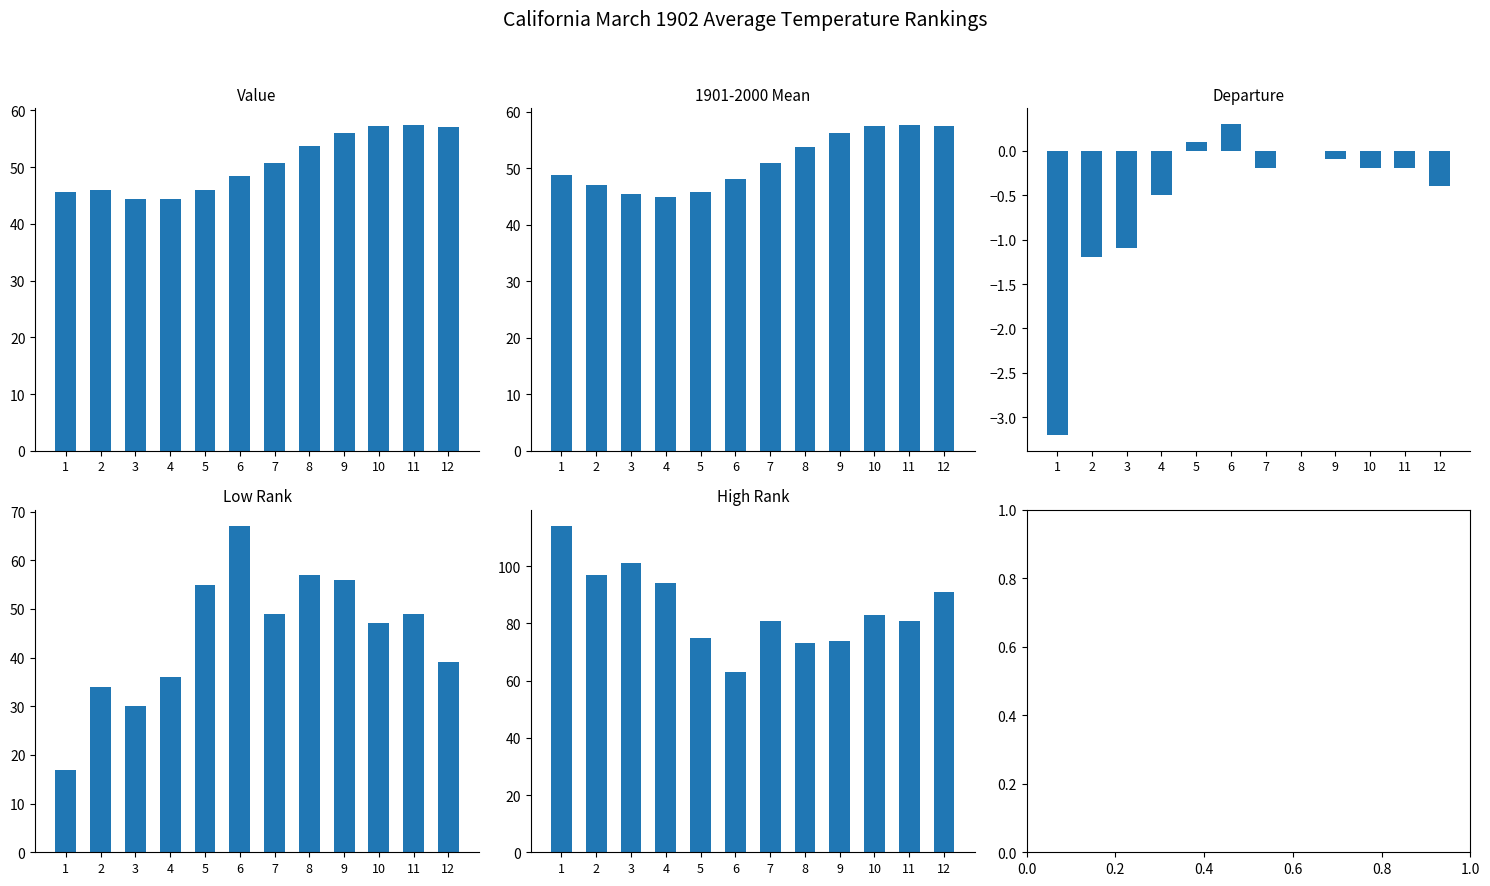

How many bars are there in each group?

5